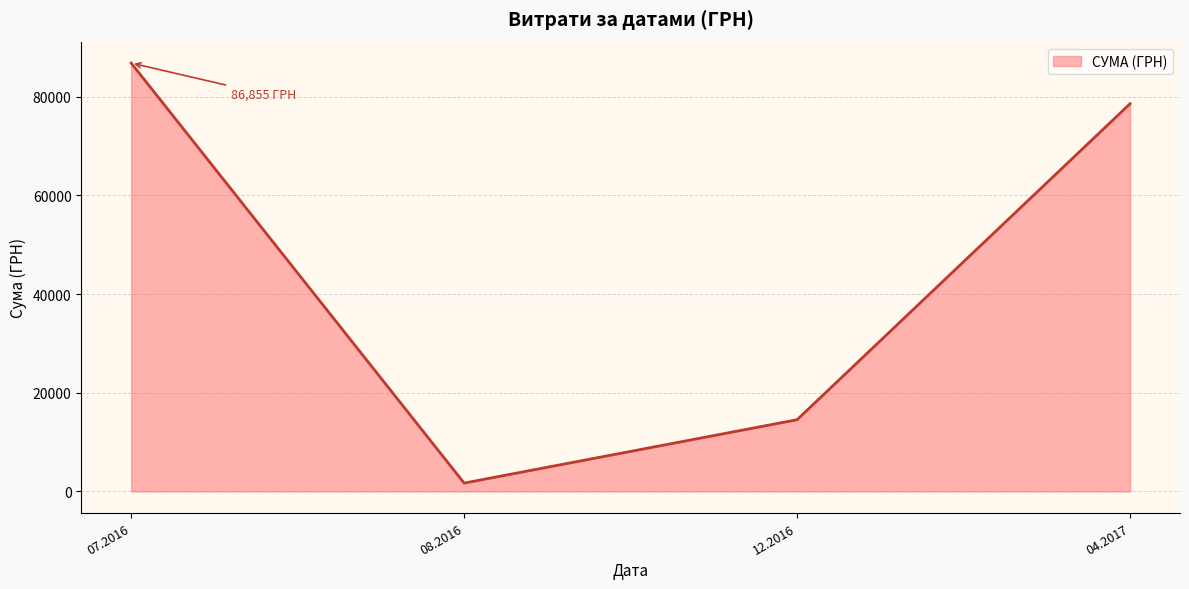

Read the value at 04.2017.

78600.0